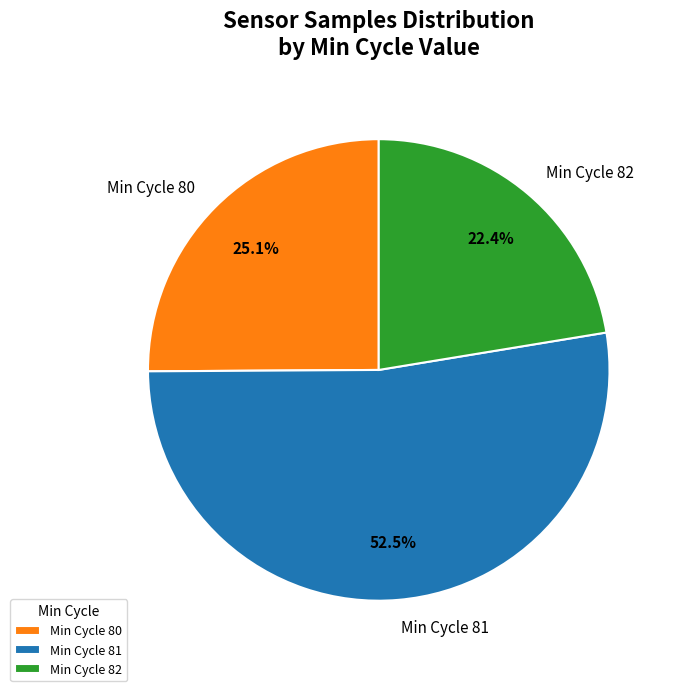

What is the ratio of the value at Min Cycle 82 to the value at Min Cycle 81?

0.4